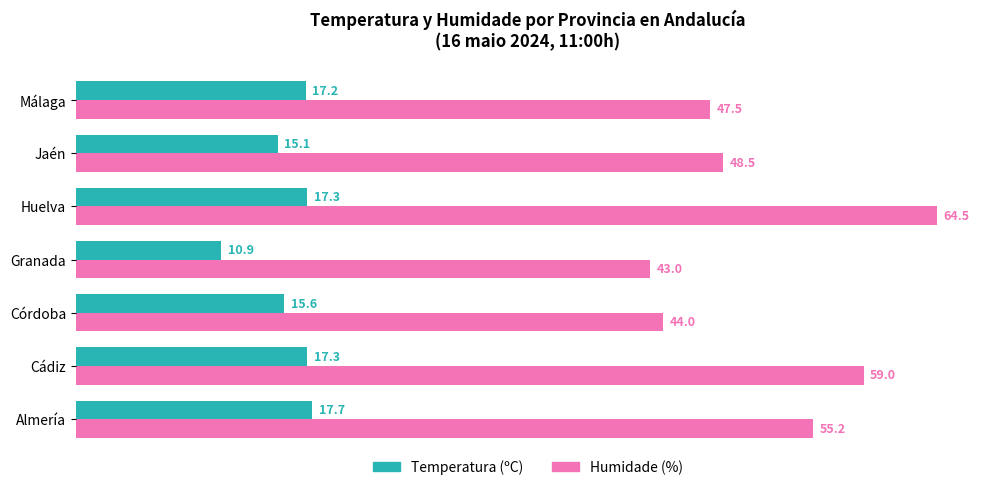

How many data points does each series have?

7